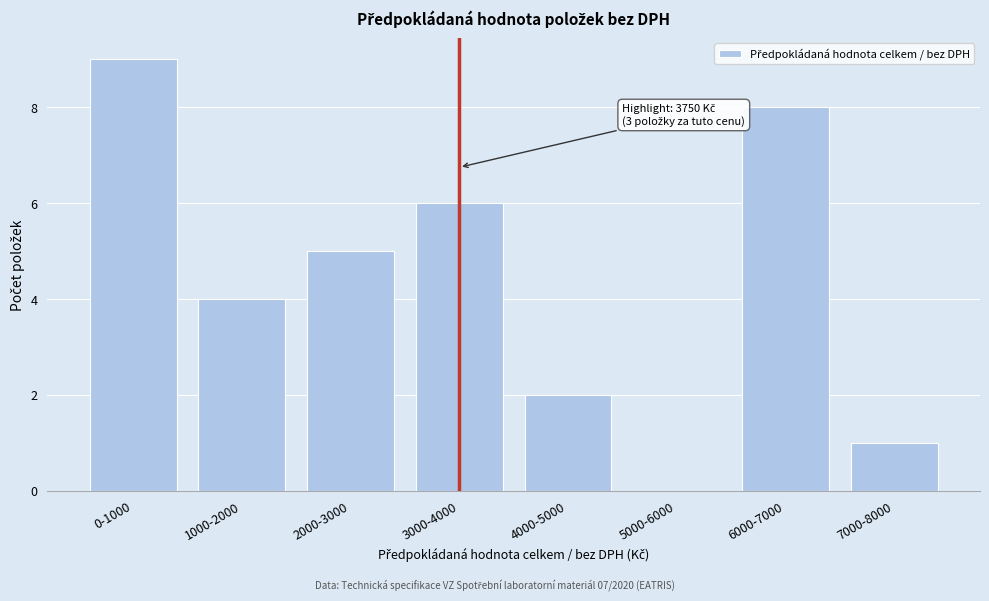

Reading right to left, transcribe all the data shown in this chart.

7000-8000=1	6000-7000=8	5000-6000=0	4000-5000=2	3000-4000=6	2000-3000=5	1000-2000=4	0-1000=9